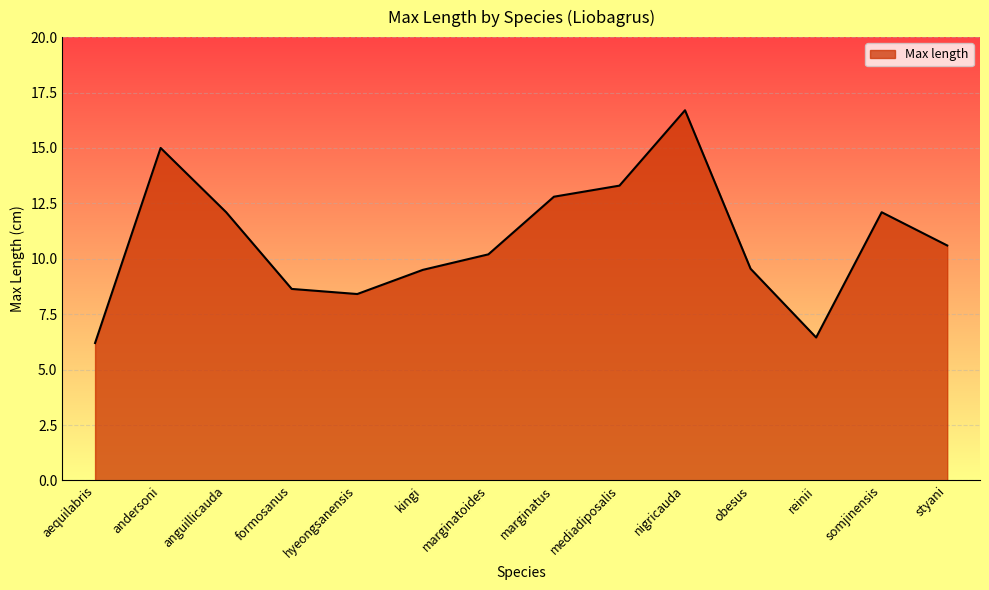

What is the difference between the maximum and minimum values?

10.5